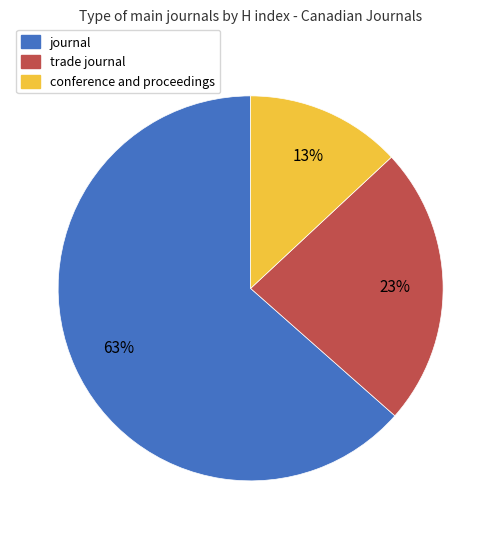

Does any single category account for the majority?

Yes